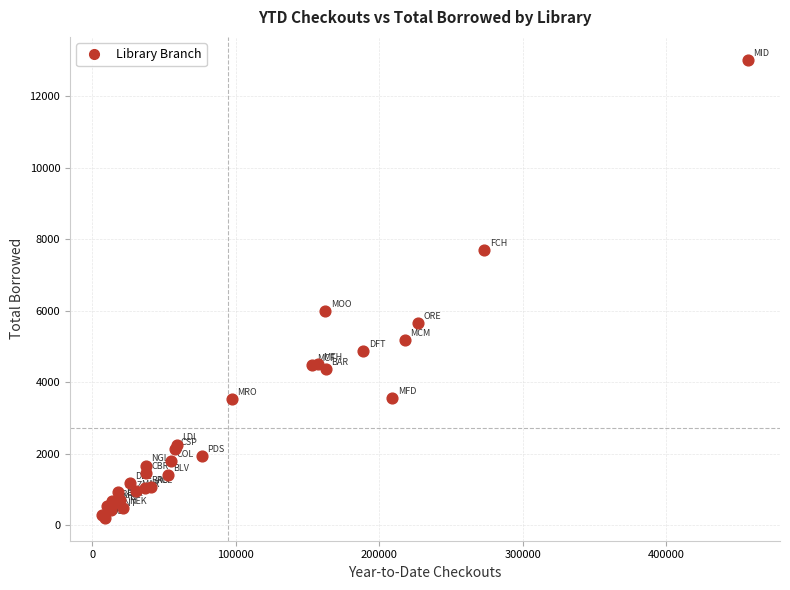

What Y value in the scatter plot is closest to 6613?

5990